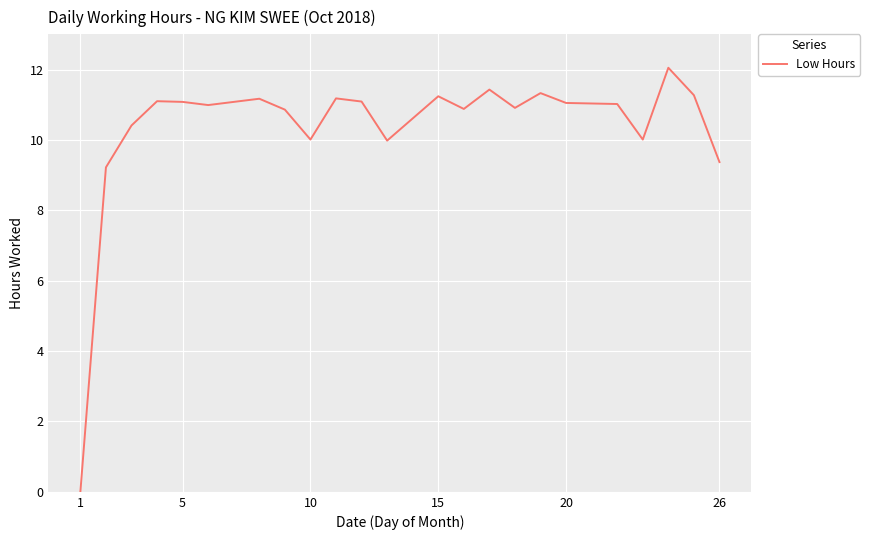

What is the maximum value shown in the chart?

12.1